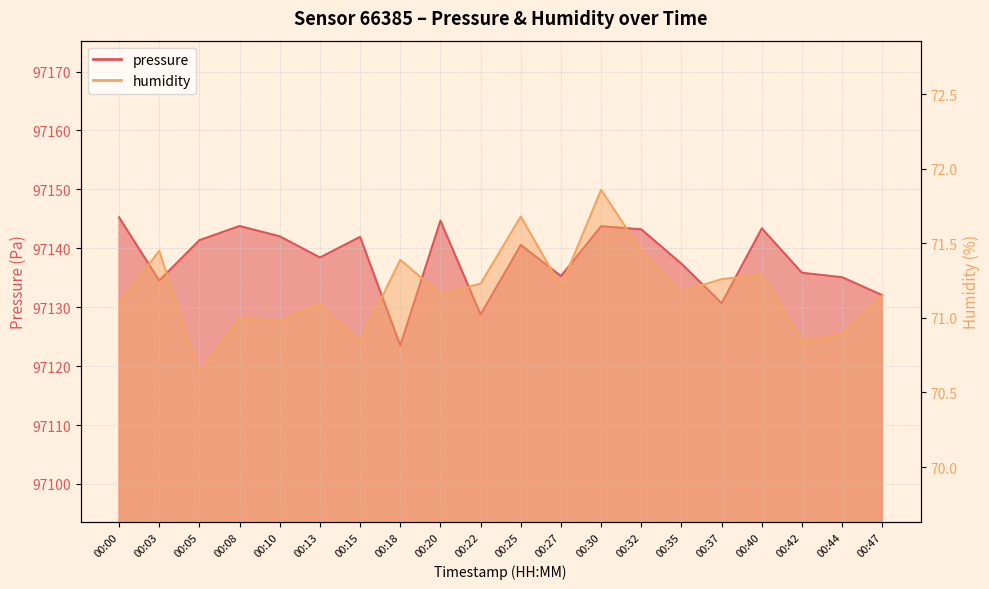

At which label does pressure first exceed 97140?

00:00